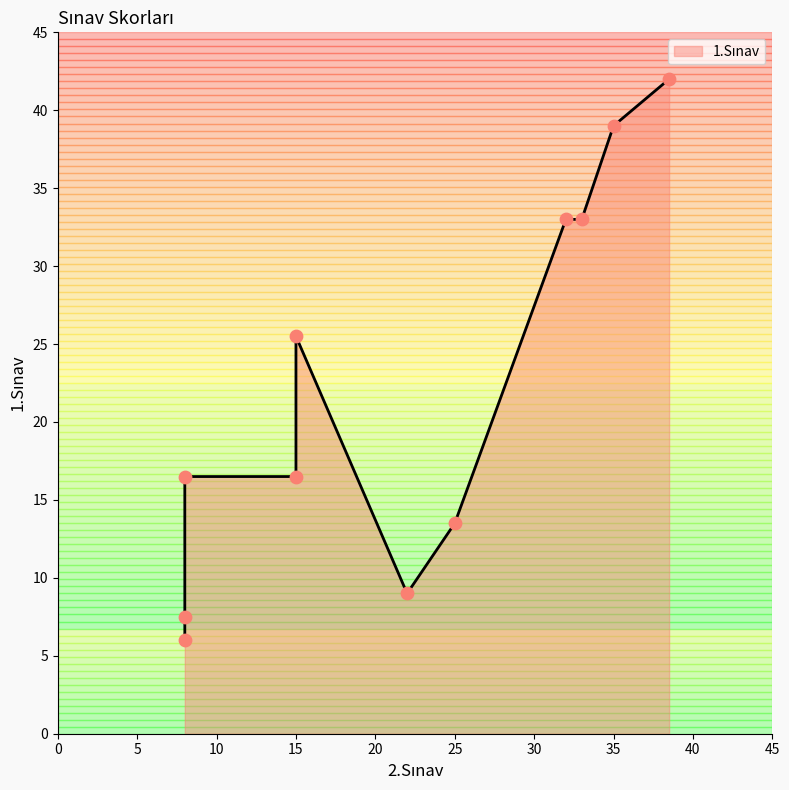

Which has a higher value, 8 or 15?

15